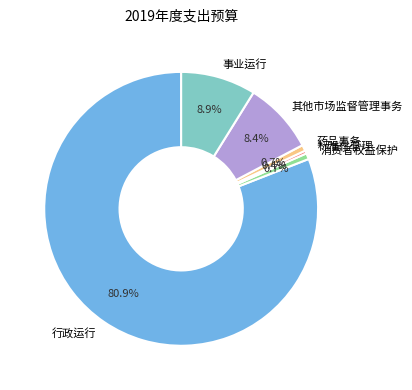

What is the majority slice?

行政运行